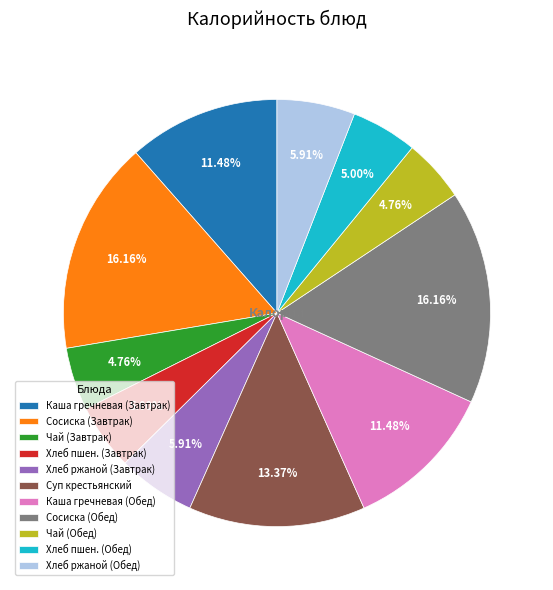

Do Хлеб пшен. (Завтрак) and Хлеб ржаной (Завтрак) together represent more than half of the pie?

No